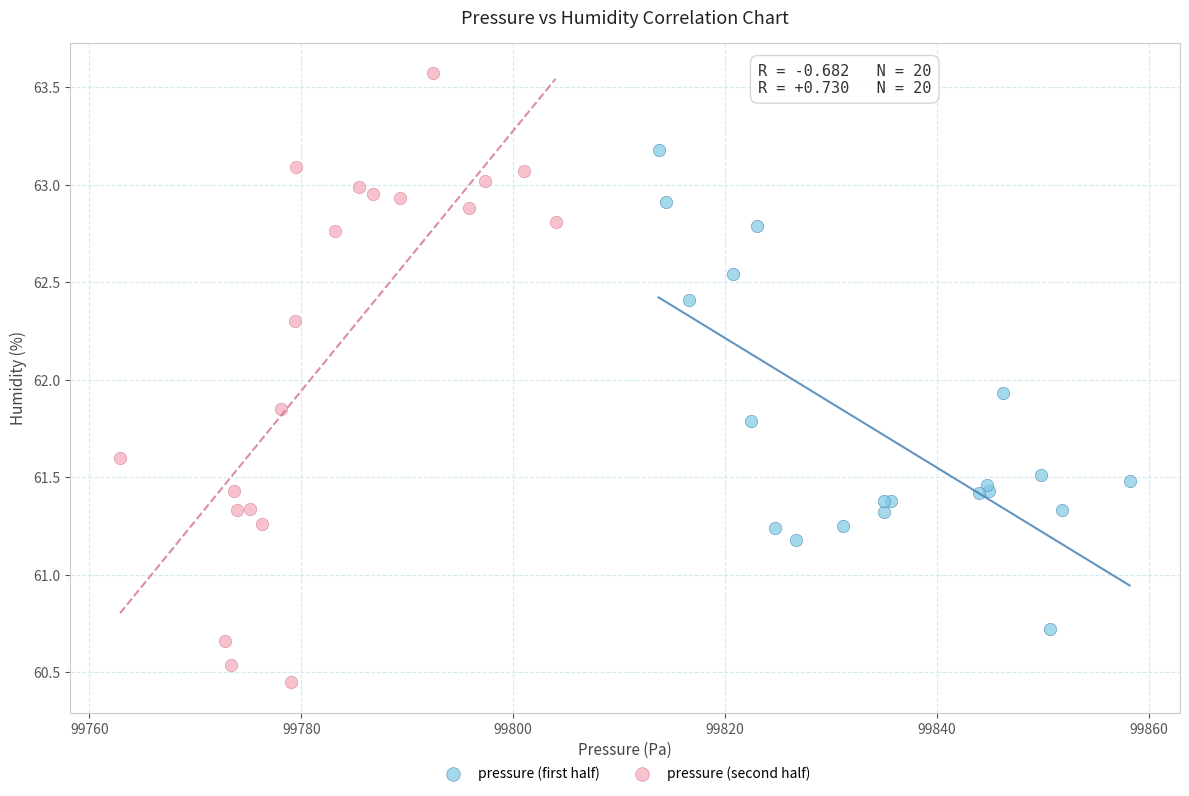

Which series has the largest Y range (max minus min)?

pressure (second half)